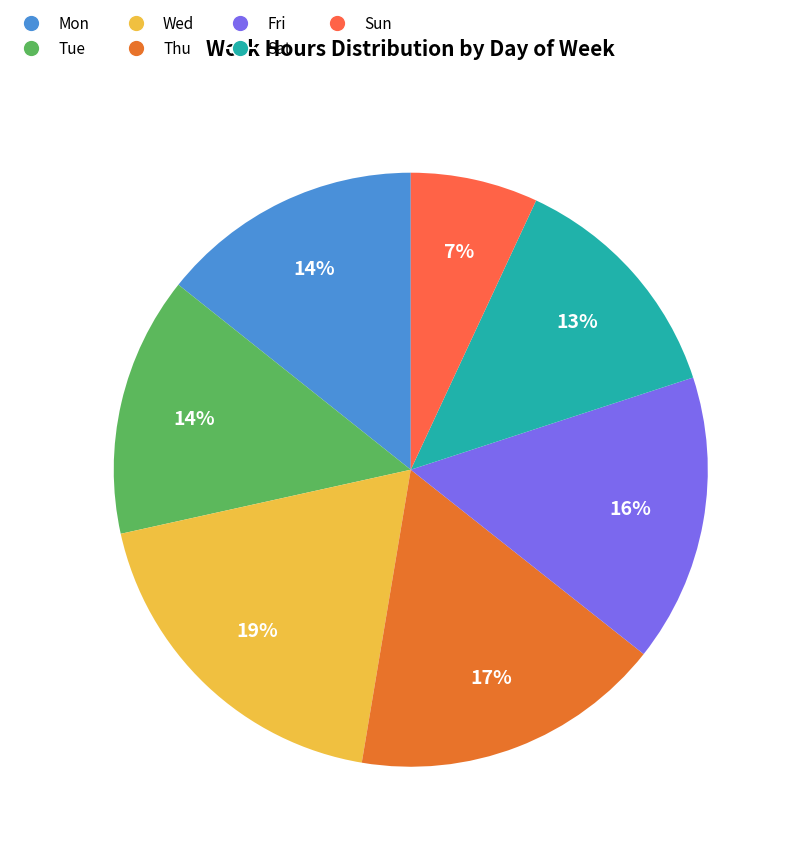

Is there a majority slice in this chart?

No